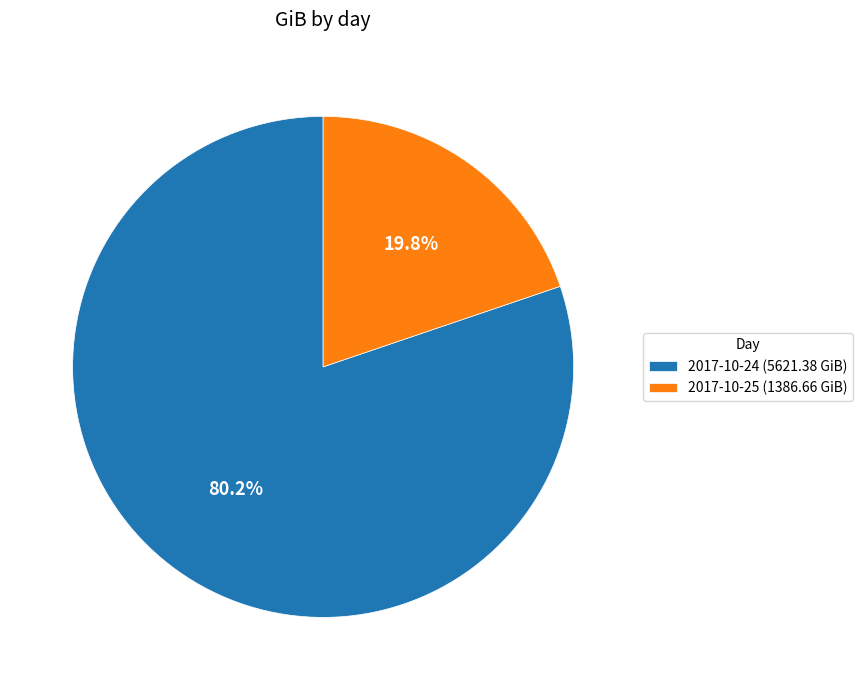

Count the number of slices in the pie.

2